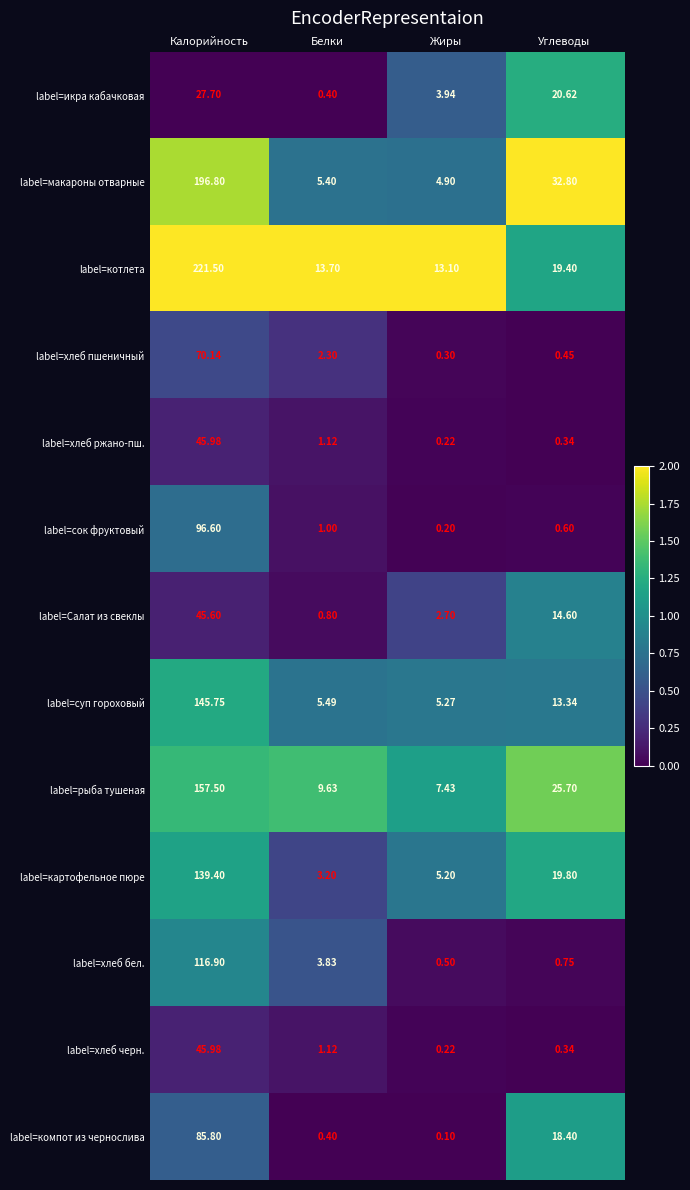

How many series are shown in this chart?

13